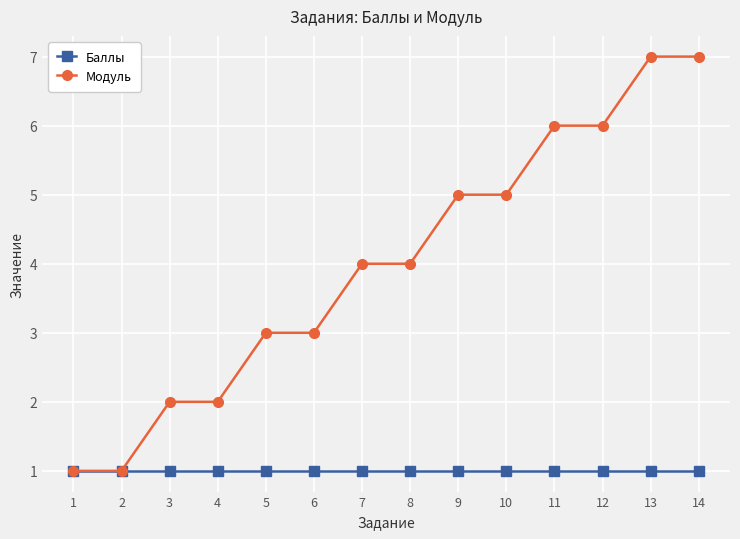

What is the value of the Модуль point at the 4th from the left?

2